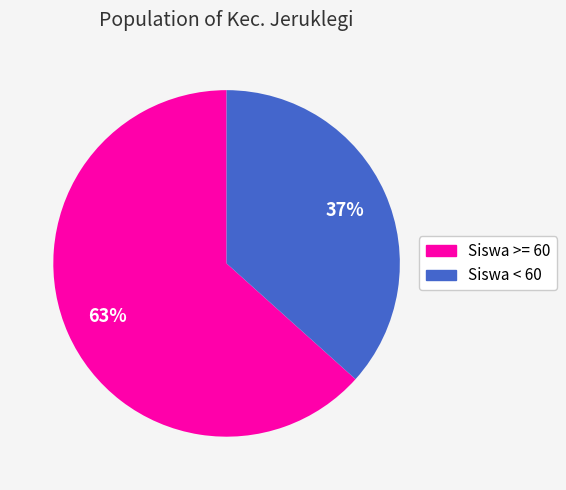

Is there any slice that represents more than half of the pie?

Yes